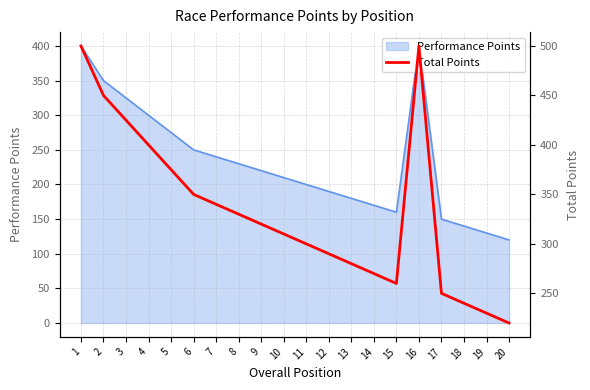

True or false: there are more than 1 points higher than both neighbors.

False